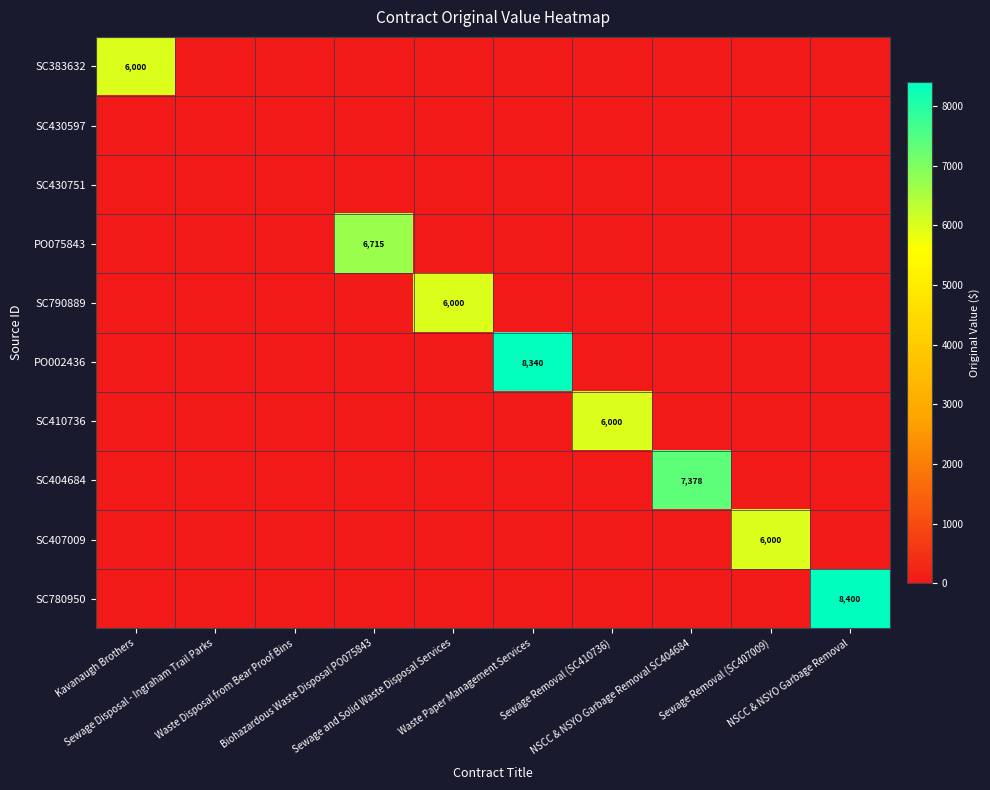

Which series changed the most between Kavanaugh Brothers and Sewage Disposal - Ingraham Trail Parks?

SC383632